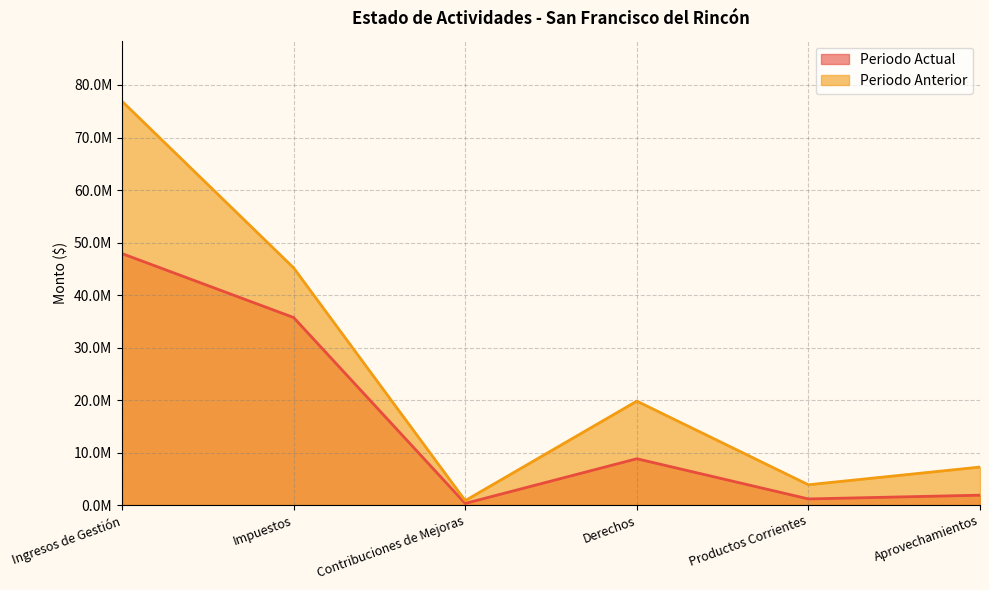

True or false: Periodo Anterior and Periodo Actual intersect in this chart.

False